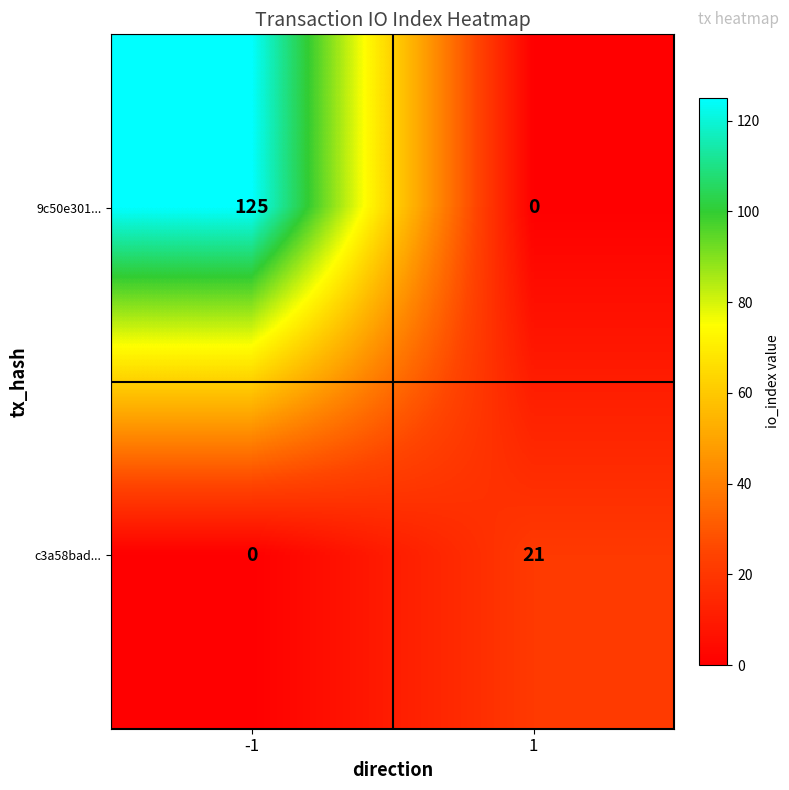

What is the greatest value displayed?

125